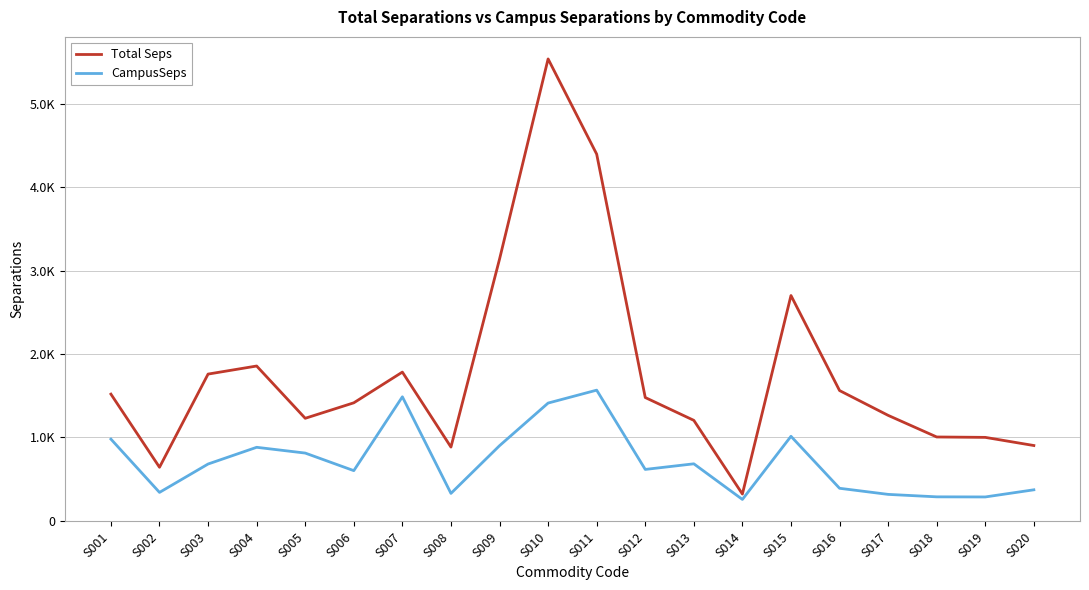

Does the chart have visible grid lines?

Yes